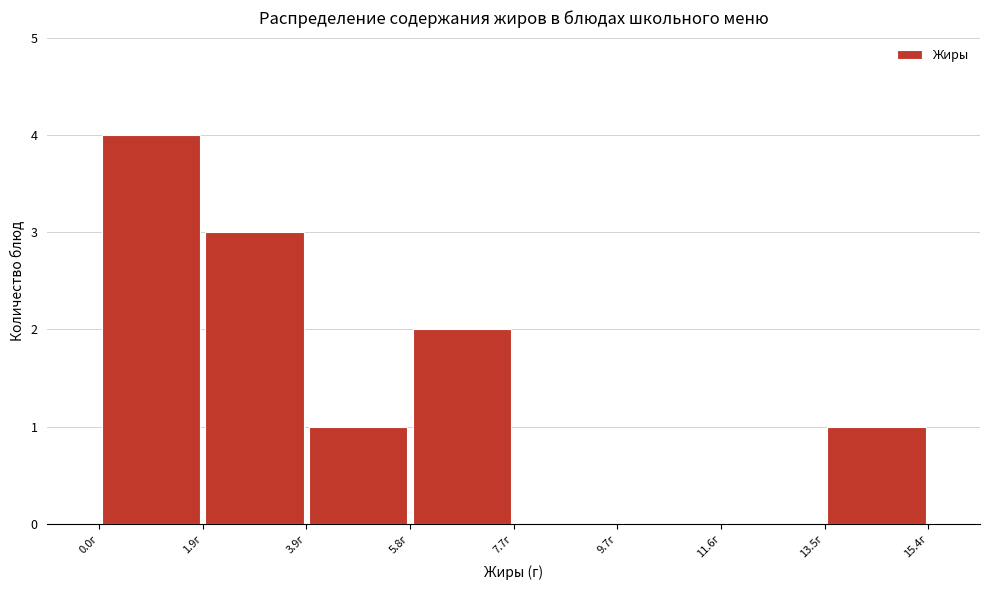

What is the height of the bar covering 13.6 to 15.4 on the x-axis? Neither the bar edges nor the heights are printed on the chart, so give them approximately, as read against the axes.

1